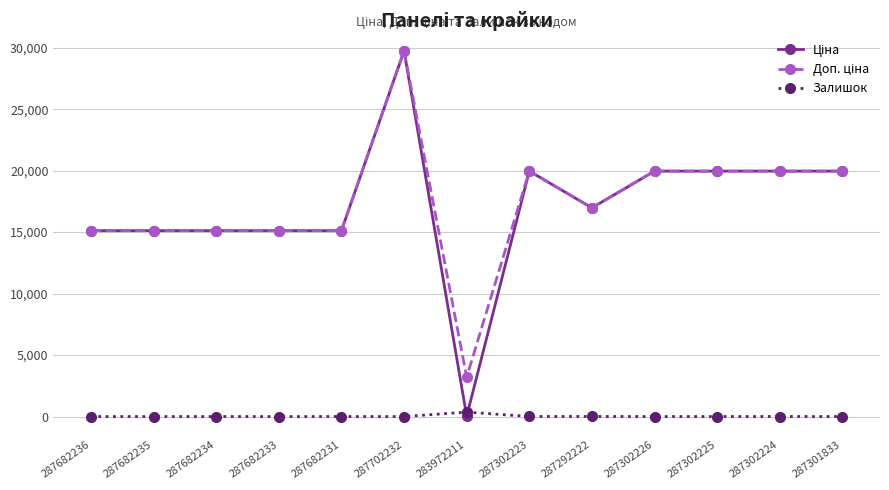

Which category has the highest value across all series?

287702232